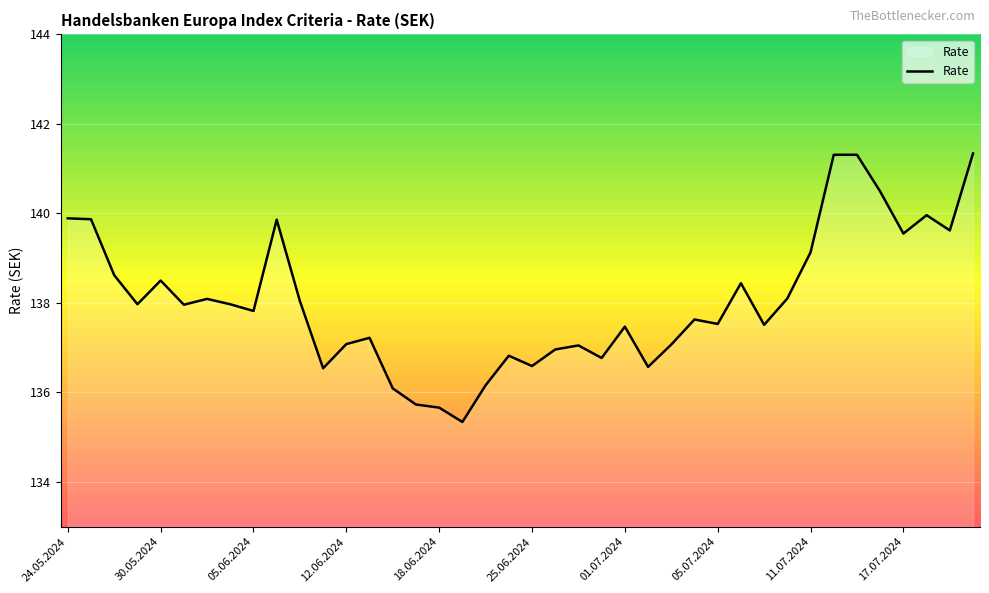

What is the greatest value displayed?

141.3